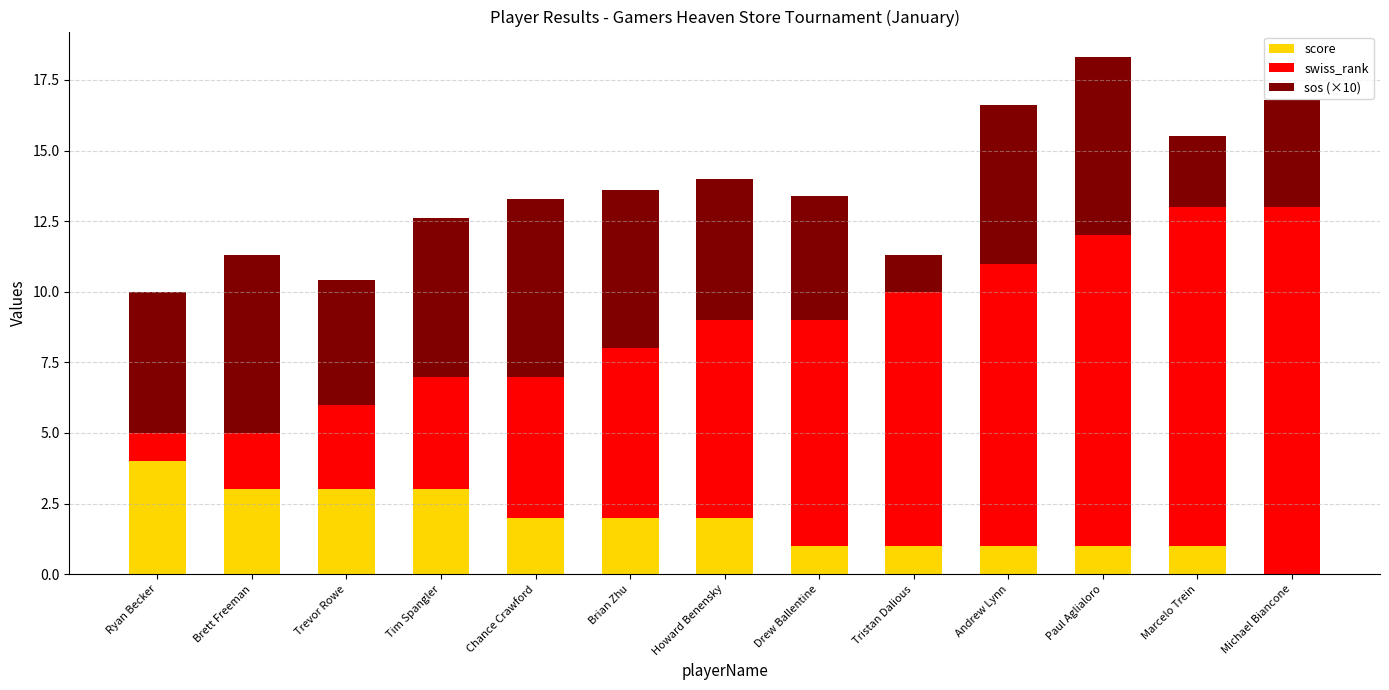

At which category is the sum across all series the highest?

Paul Aglialoro